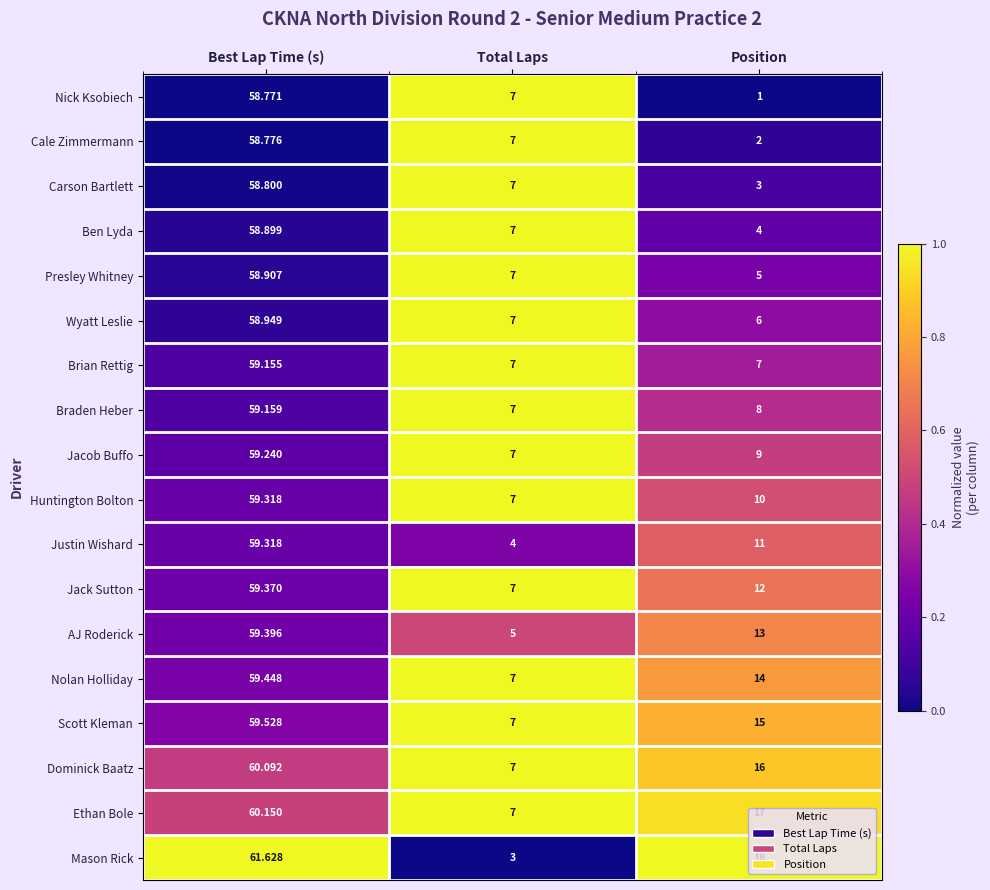

At which category does the chart reach its peak across all series?

Best Lap Time (s)